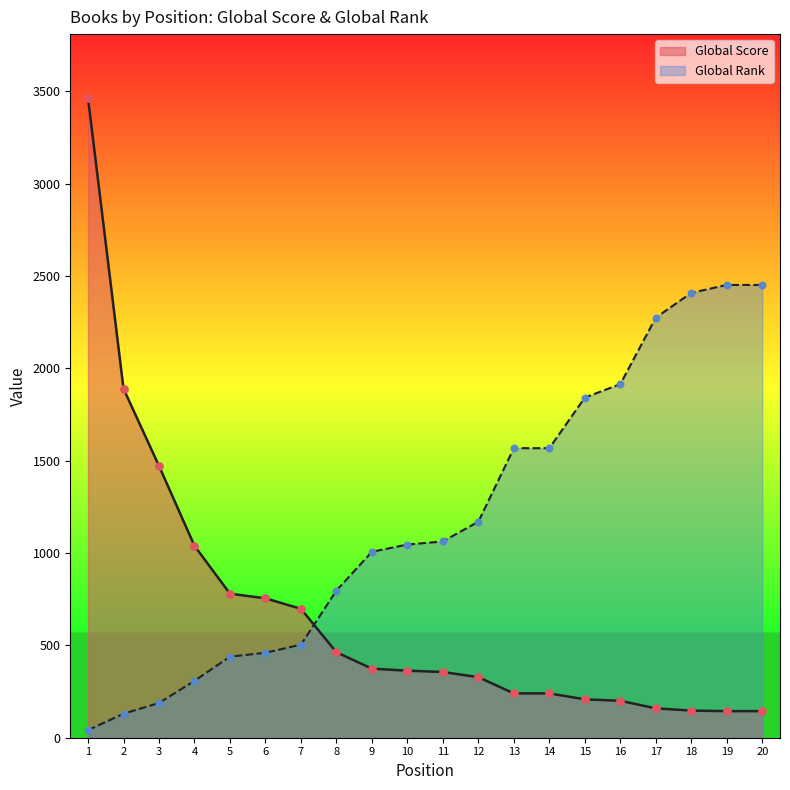

At how many categories does at least one series exceed 1372?

11